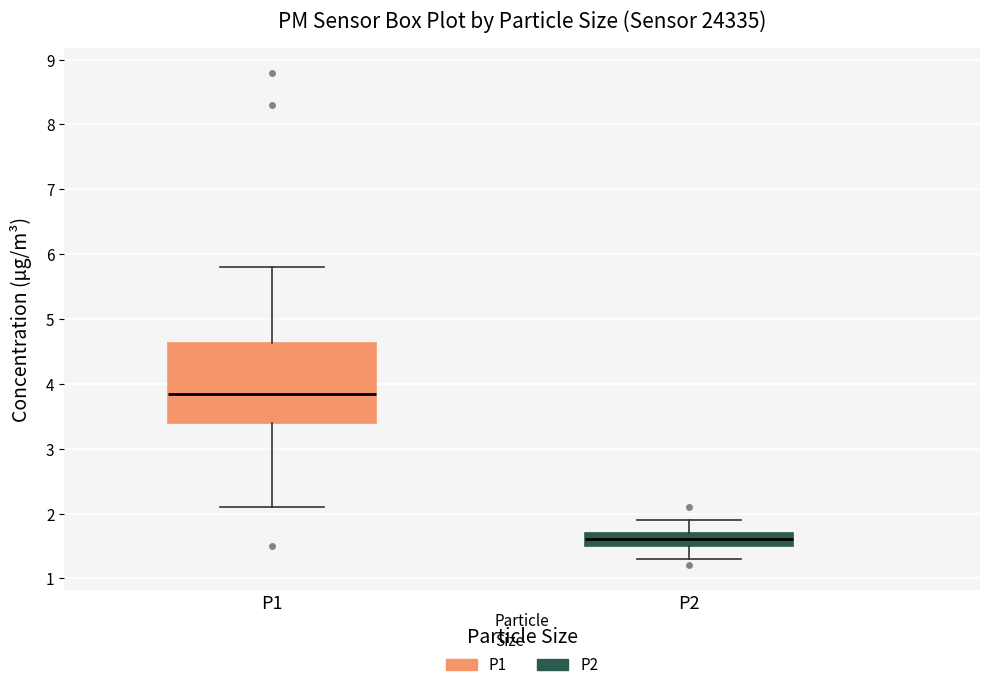

Which box's median line is the lowest?

P2